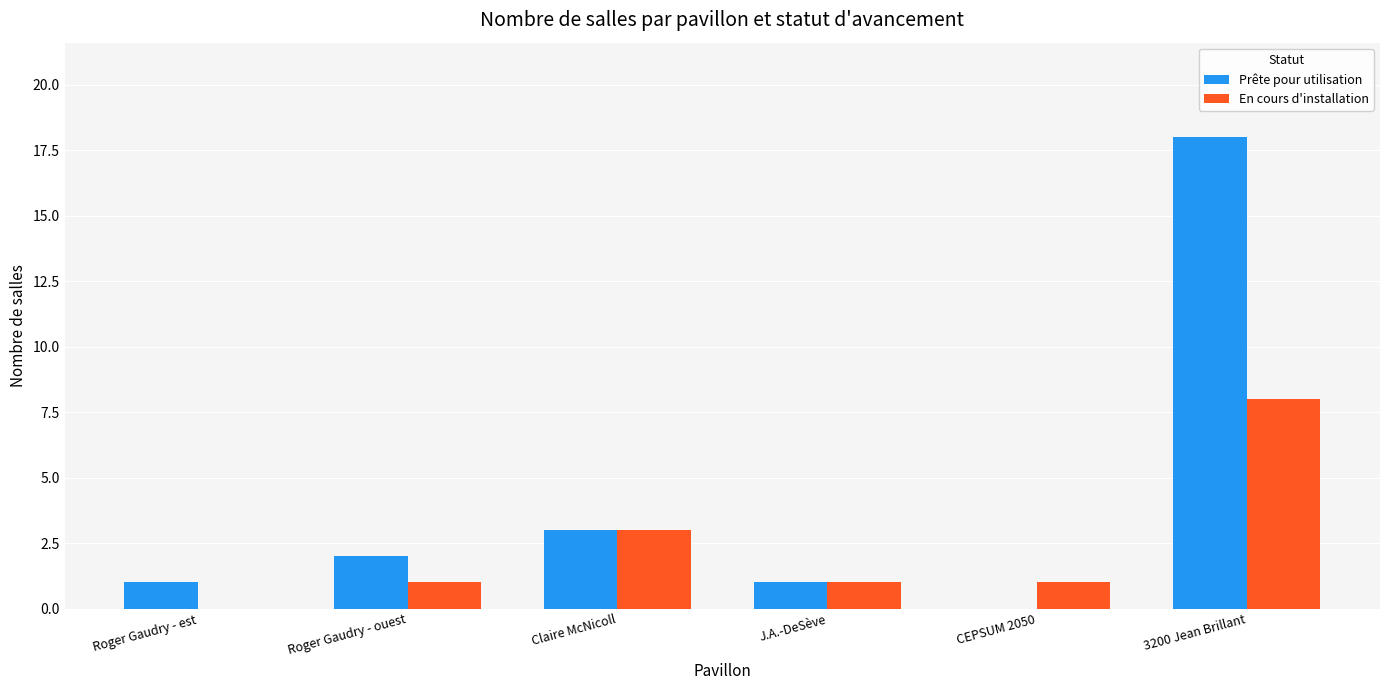

Which series has the largest total across all categories?

Prête pour utilisation